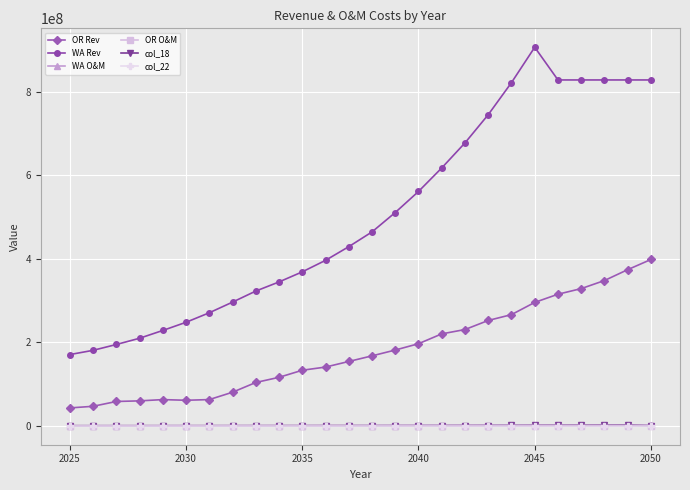

True or false: WA Rev and WA O&M cross at least once.

False